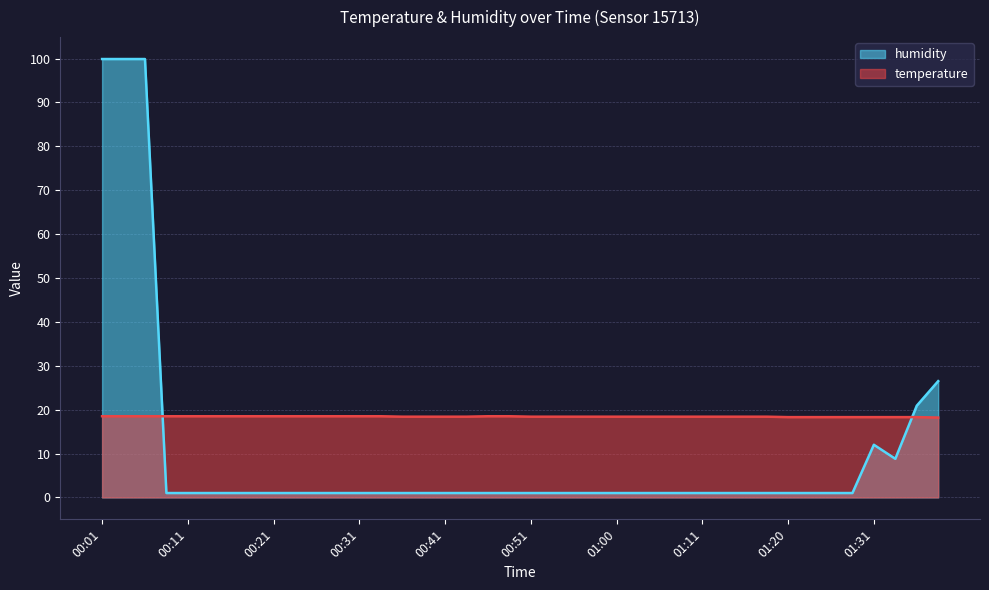

Between 01:29 and 00:28, which is larger?

00:28